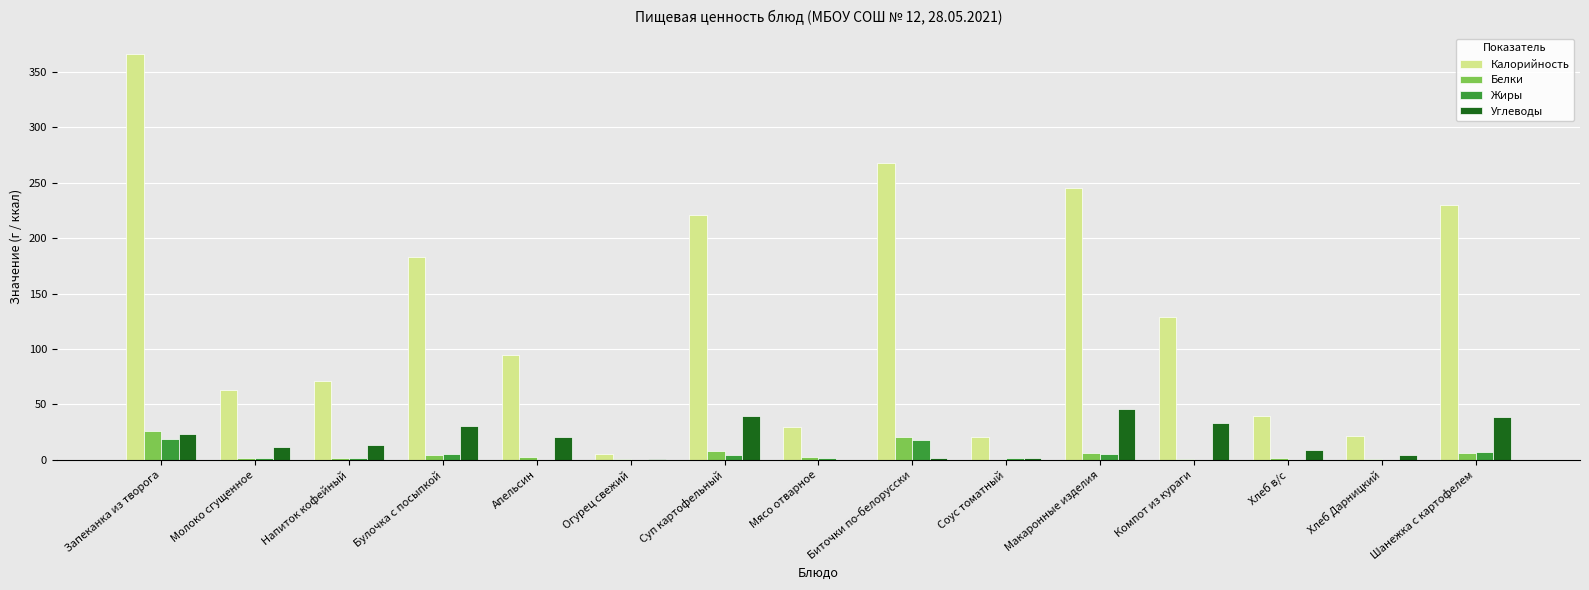

Is it true that Калорийность equals 230.1 at Шанежка с картофелем?

True